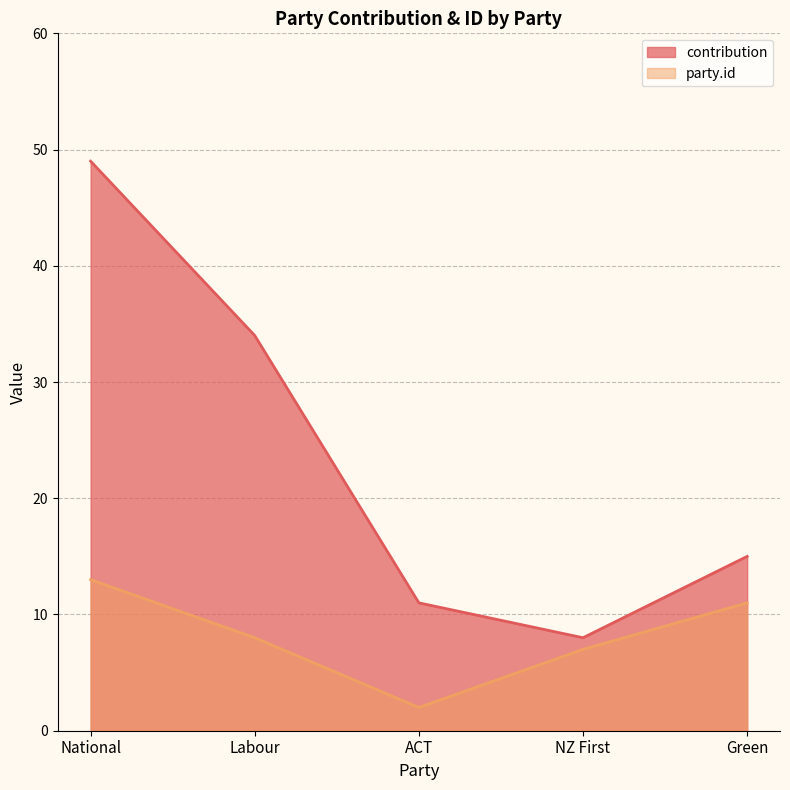

True or false: party.id and contribution cross at least once.

False